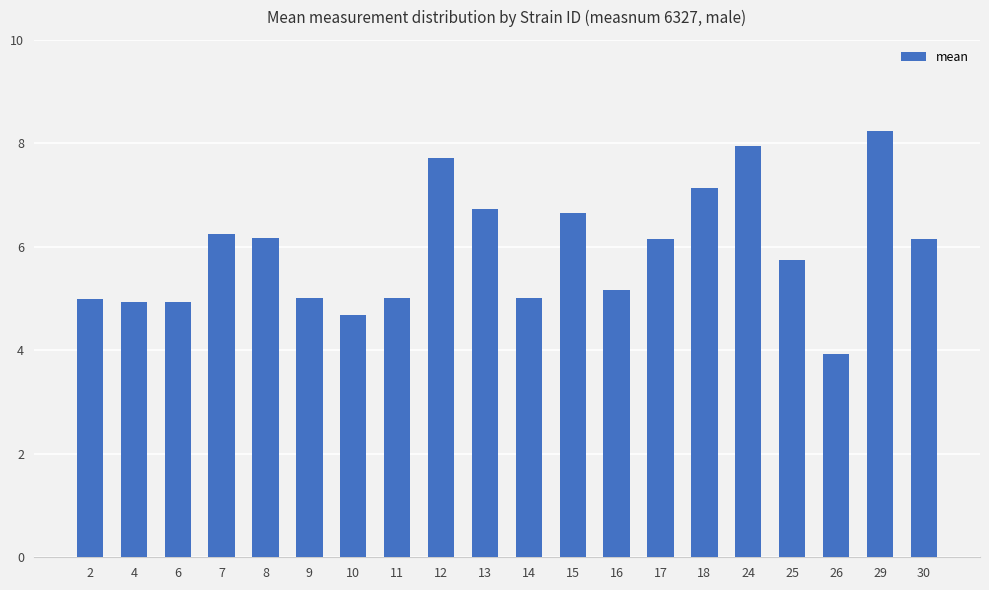

The chart shows a value of 1.9 at 26. True or false?

False